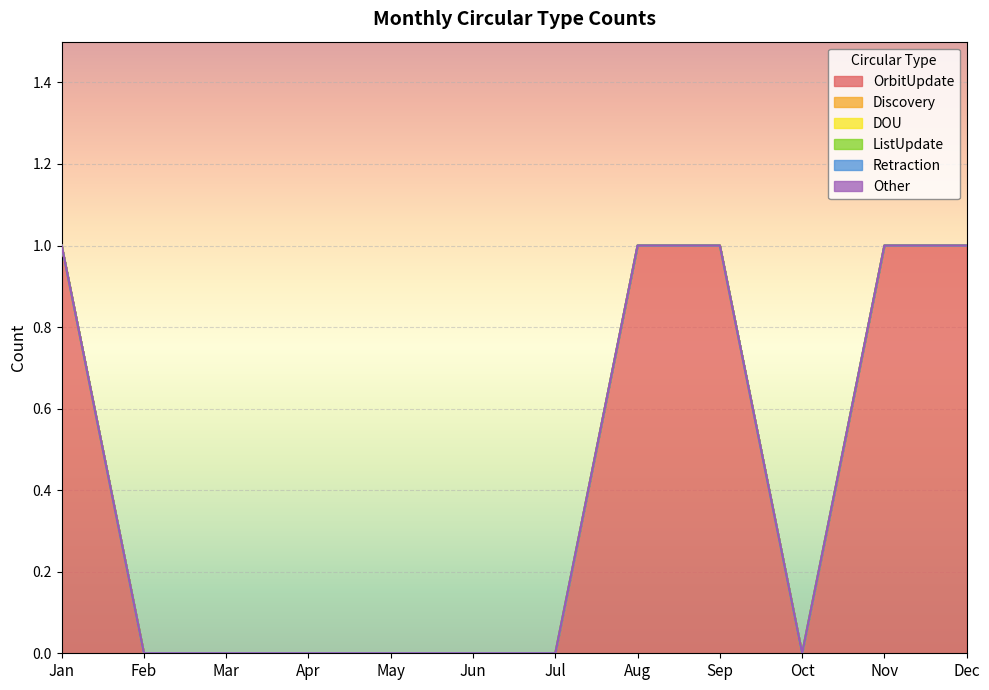

What is the spread (max minus min) of values at Nov?

1